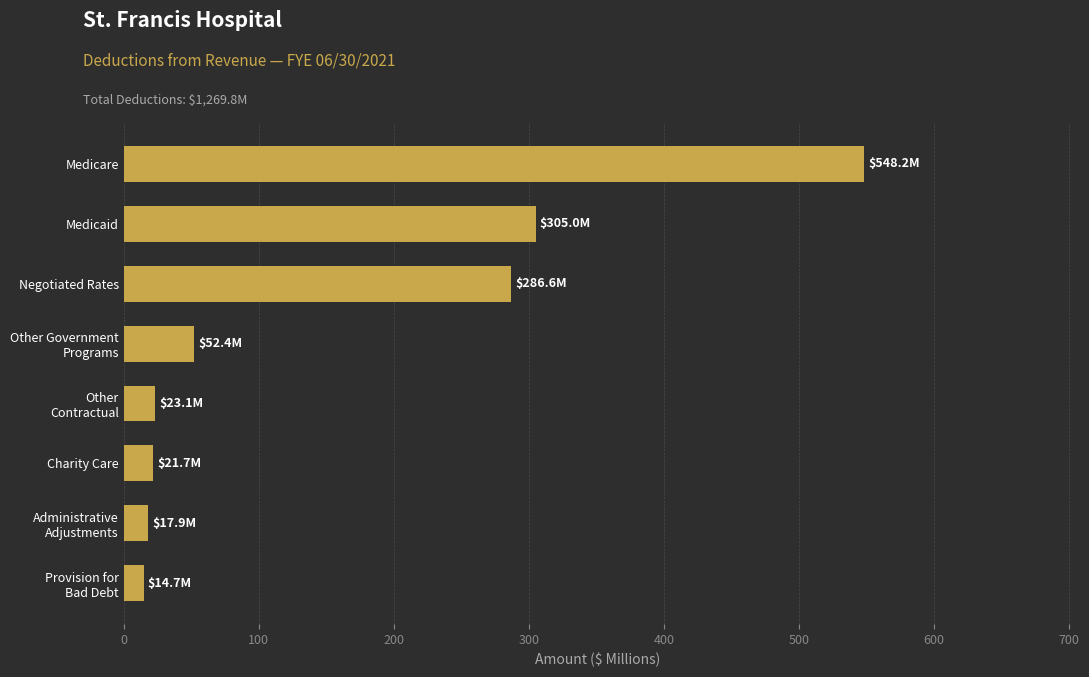

The value at Medicare is 187.3. True or false?

False